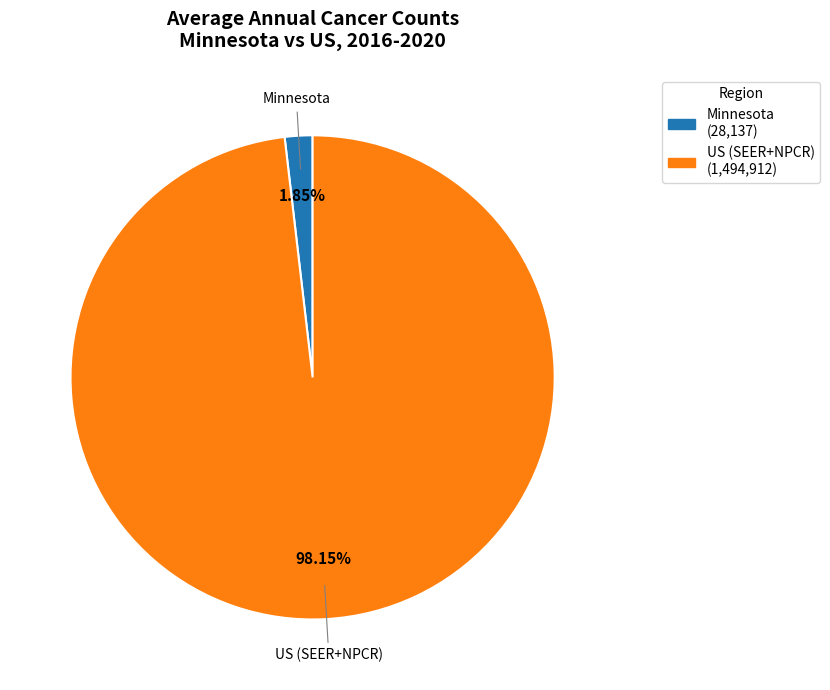

To the nearest percent, what is the combined percentage of US (SEER+NPCR) and Minnesota?

100%